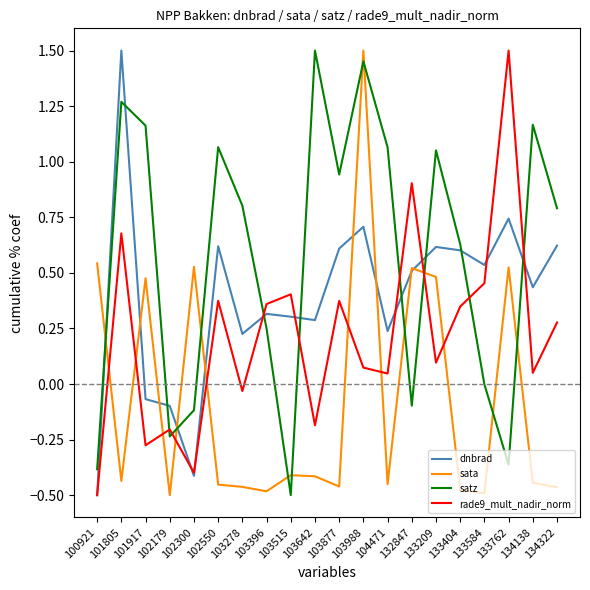

After their last crossing, which series has the higher values: rade9_mult_nadir_norm or sata?

rade9_mult_nadir_norm